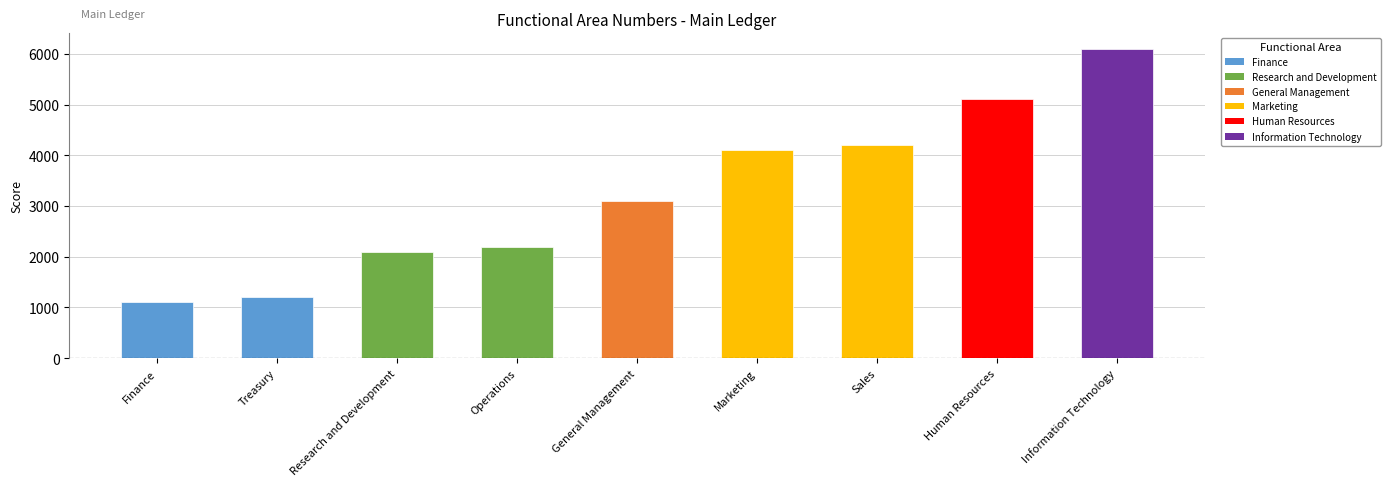

Read the value at General Management, to the nearest 10.

3100